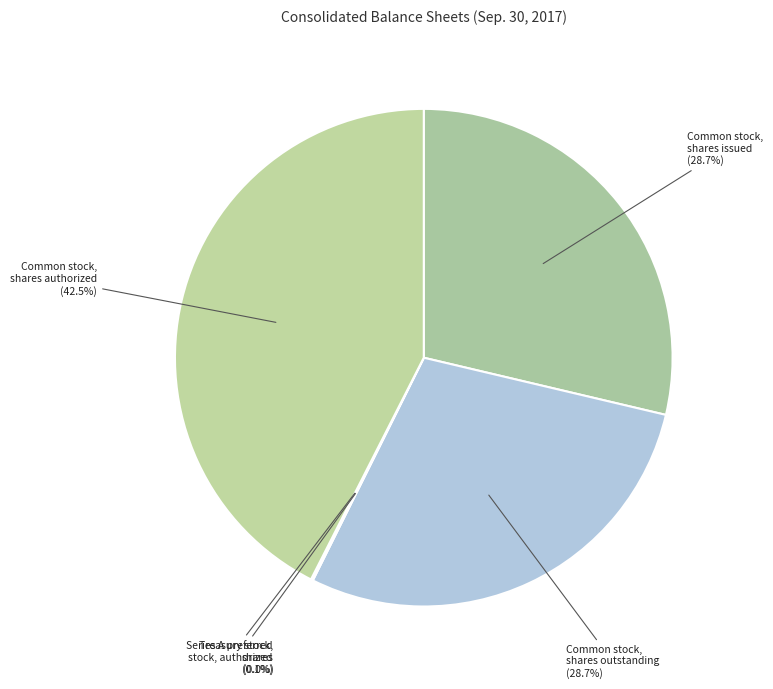

To the nearest percent, what is the average slice percentage?

20%